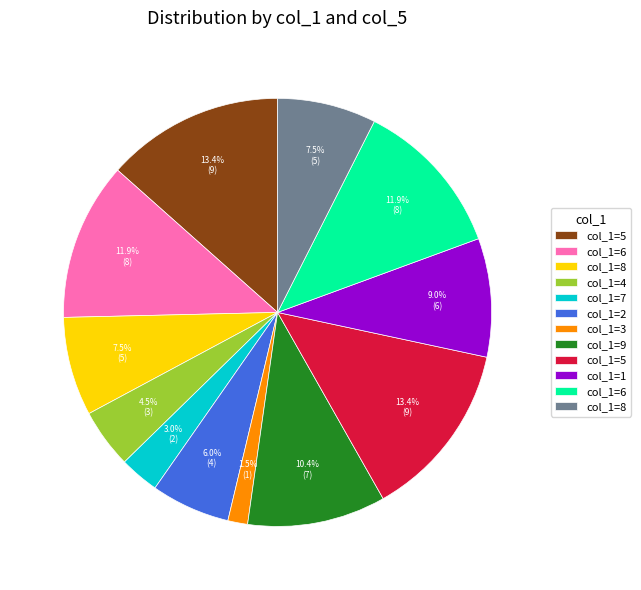

Is there any slice that represents more than half of the pie?

No